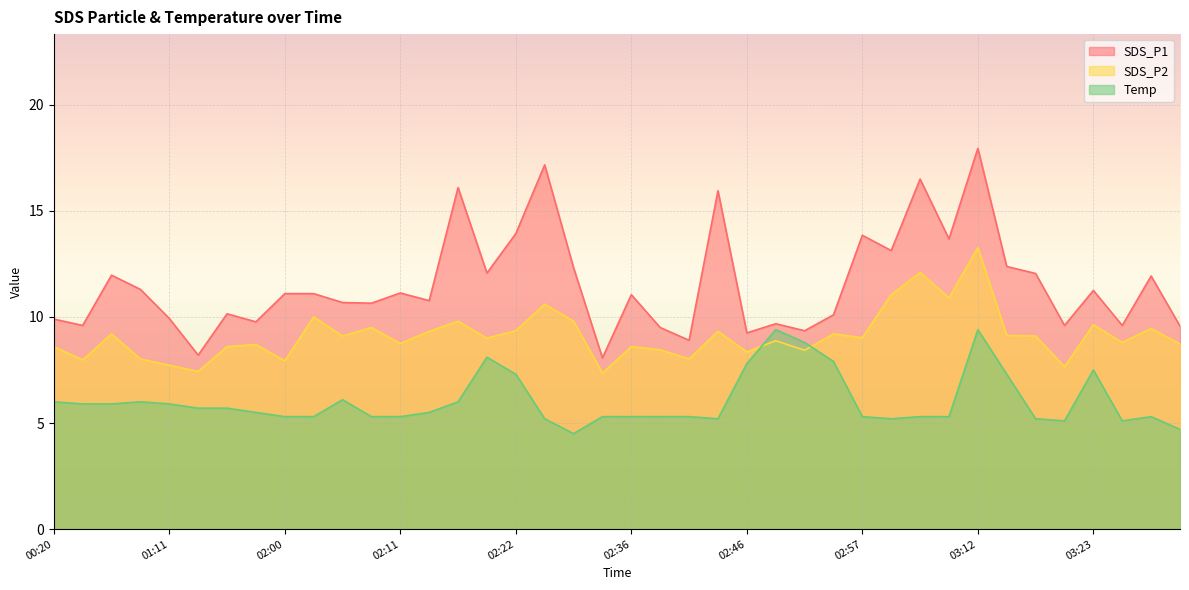

Reading left to right, list all the values displayed in this chart.

SDS_P1: 00:20=9.9	00:23=9.6	00:26=12.0	00:29=11.3	01:11=9.9	01:14=8.2	01:53=10.2	01:58=9.8	02:00=11.1	02:03=11.1	02:05=10.7	02:08=10.7	02:11=11.1	02:14=10.8	02:17=16.1	02:19=12.1	02:22=13.9	02:24=17.2	02:28=12.3	02:31=8.1	02:36=11.1	02:38=9.5	02:41=8.9	02:43=15.9	02:46=9.2	02:49=9.7	02:52=9.3	02:54=10.1	02:57=13.8	03:02=13.1	03:07=16.5	03:10=13.7	03:12=17.9	03:15=12.4	03:17=12.1	03:20=9.6	03:23=11.2	03:25=9.6	03:28=11.9	03:30=9.6
SDS_P2: 00:20=8.6	00:23=8.0	00:26=9.2	00:29=8.0	01:11=7.7	01:14=7.4	01:53=8.6	01:58=8.7	02:00=7.9	02:03=10.0	02:05=9.1	02:08=9.5	02:11=8.8	02:14=9.3	02:17=9.8	02:19=9.0	02:22=9.3	02:24=10.6	02:28=9.8	02:31=7.3	02:36=8.6	02:38=8.4	02:41=8.0	02:43=9.3	02:46=8.3	02:49=8.9	02:52=8.4	02:54=9.2	02:57=9.0	03:02=11.1	03:07=12.1	03:10=10.9	03:12=13.3	03:15=9.1	03:17=9.1	03:20=7.7	03:23=9.6	03:25=8.8	03:28=9.4	03:30=8.7
Temp: 00:20=6.0	00:23=5.9	00:26=5.9	00:29=6.0	01:11=5.9	01:14=5.7	01:53=5.7	01:58=5.5	02:00=5.3	02:03=5.3	02:05=6.1	02:08=5.3	02:11=5.3	02:14=5.5	02:17=6.0	02:19=8.1	02:22=7.3	02:24=5.2	02:28=4.5	02:31=5.3	02:36=5.3	02:38=5.3	02:41=5.3	02:43=5.2	02:46=7.8	02:49=9.4	02:52=8.8	02:54=7.9	02:57=5.3	03:02=5.2	03:07=5.3	03:10=5.3	03:12=9.4	03:15=7.3	03:17=5.2	03:20=5.1	03:23=7.5	03:25=5.1	03:28=5.3	03:30=4.7